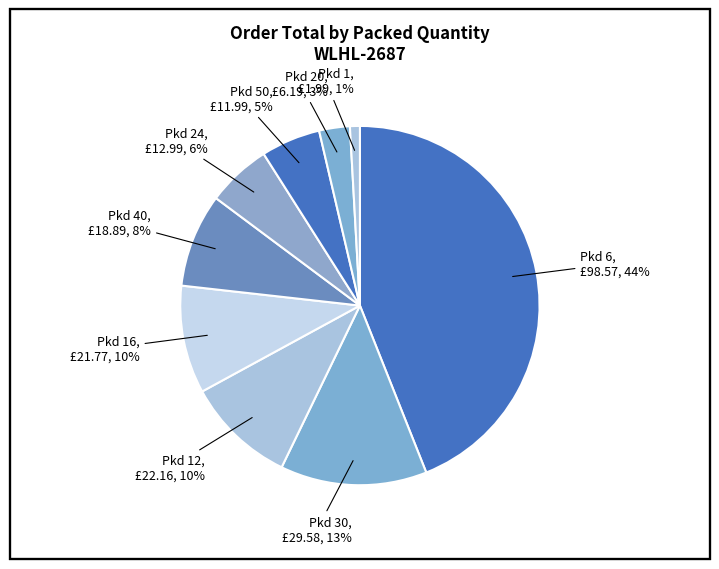

How many slices are in this pie chart?

9